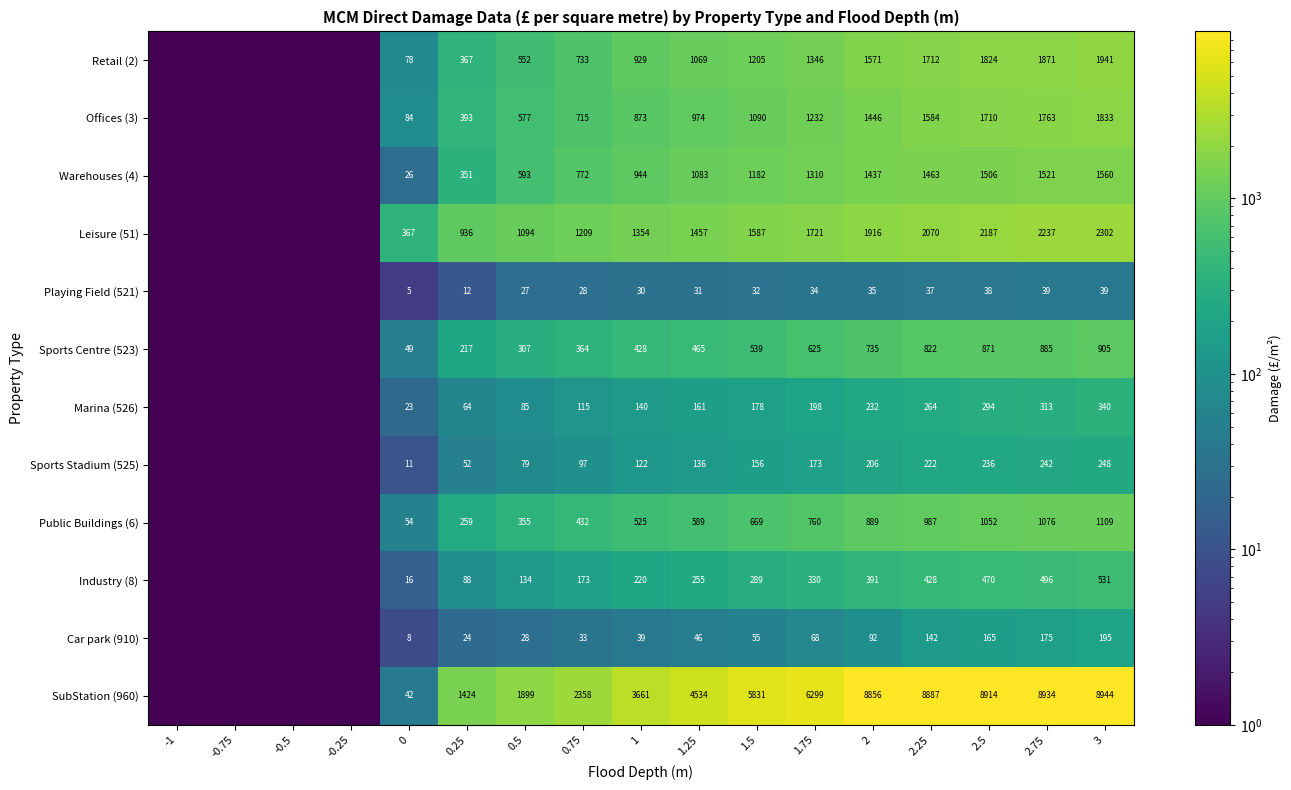

Between 0.5 and 0.75, which is larger?

0.75